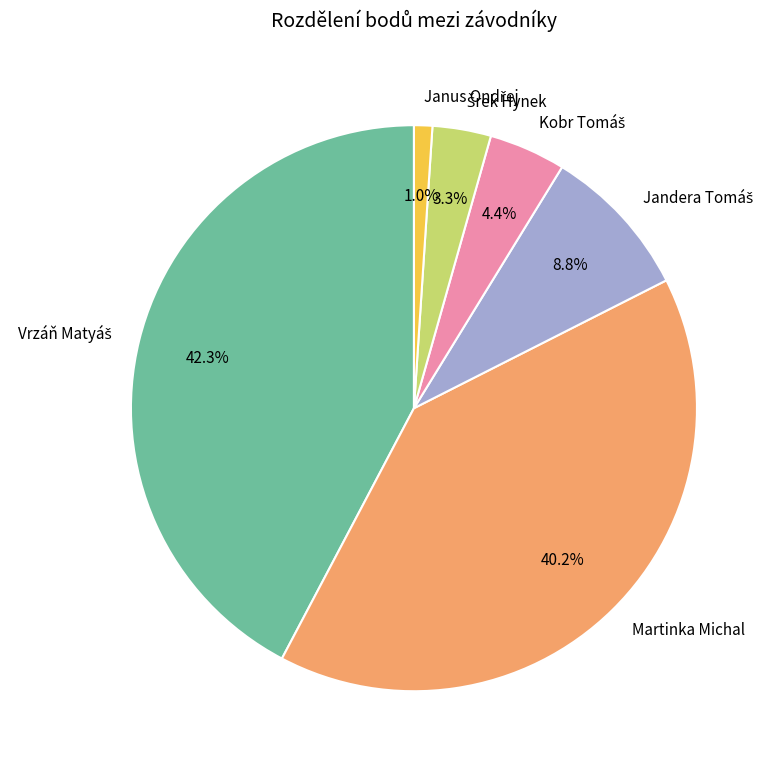

How much of the chart is everything except Martinka Michal?

59.8%